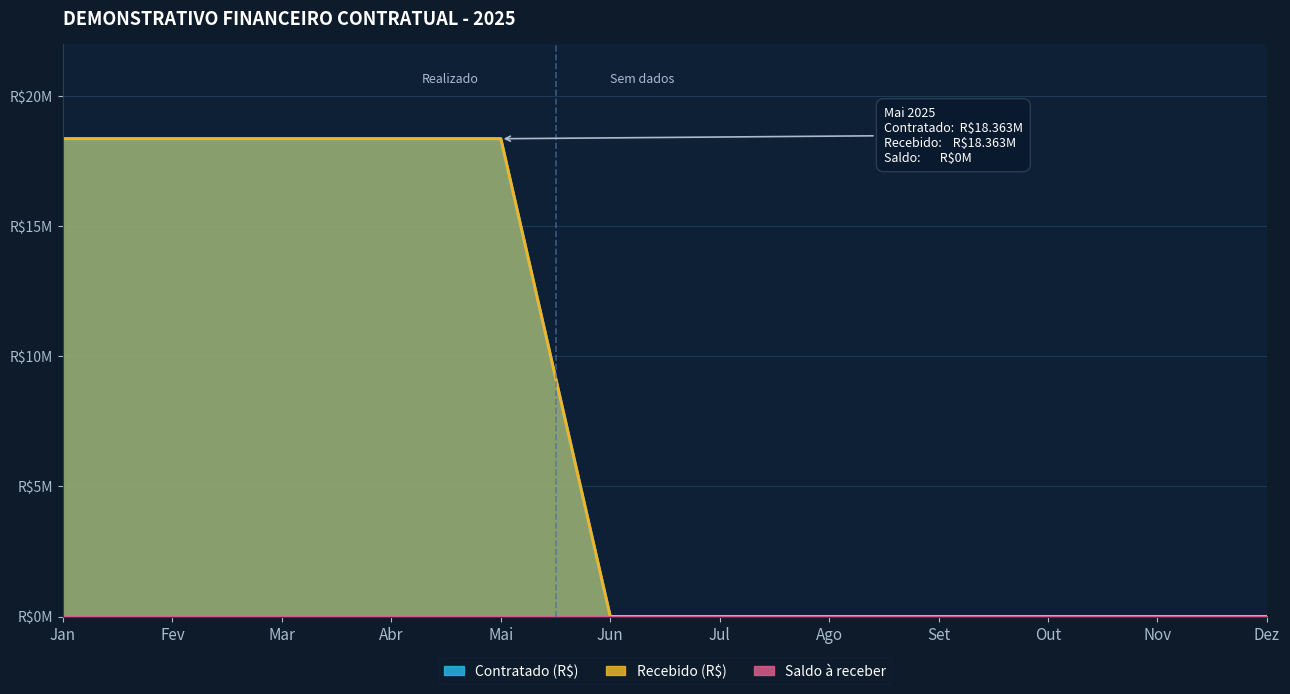

What is the difference between the second highest and minimum values in the Contratado (R$) series?

18362813.1